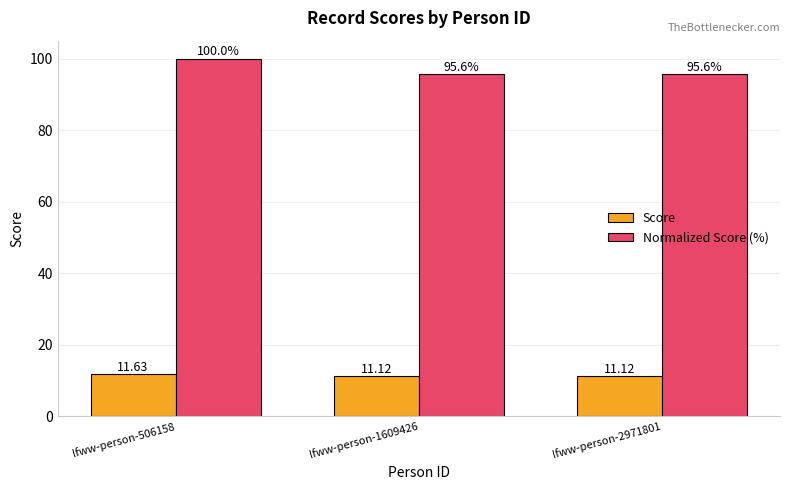

What is the value of the Normalized Score (%) bar at the 3rd from the left?

95.6